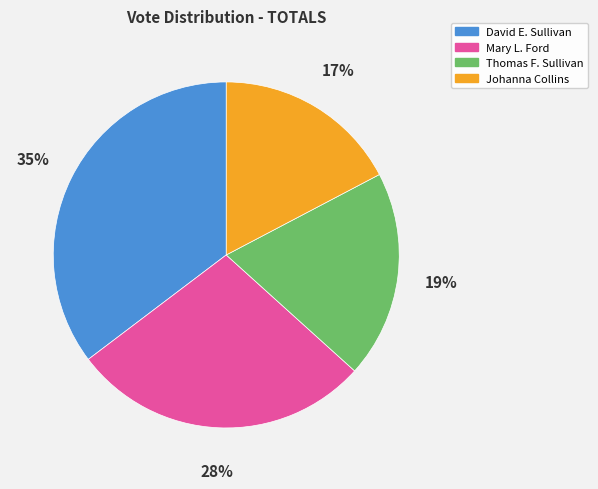

Approximately how many times larger is the value at Johanna Collins compared to Thomas F. Sullivan?

0.9